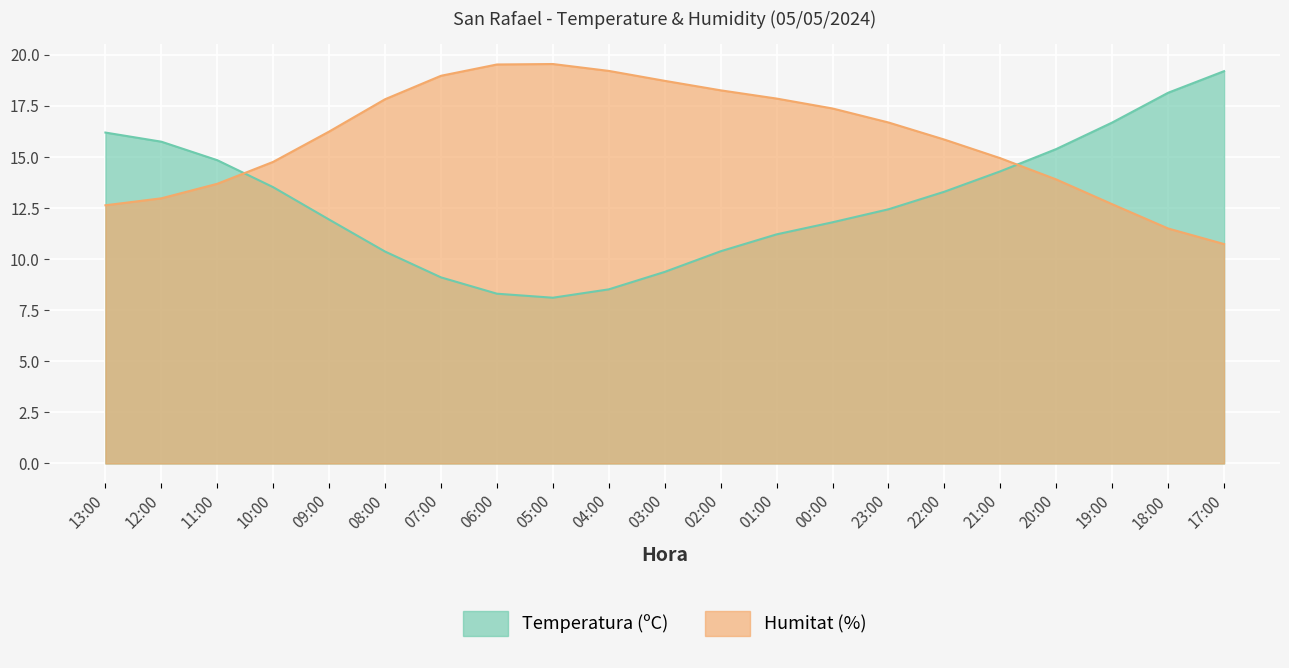

What is the label of the 7th point from the right?

23:00